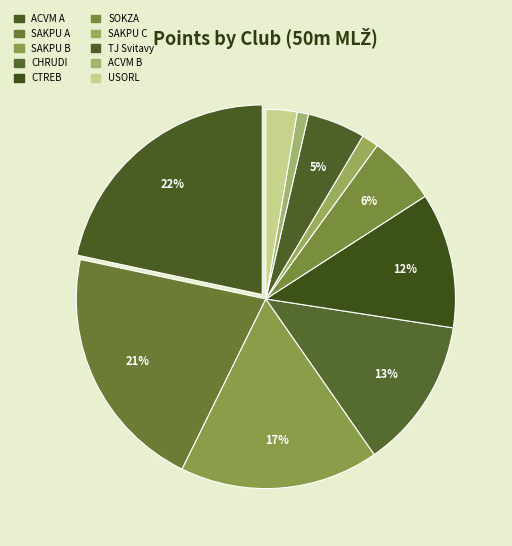

Does CHRUDI represent more than half of the total?

No